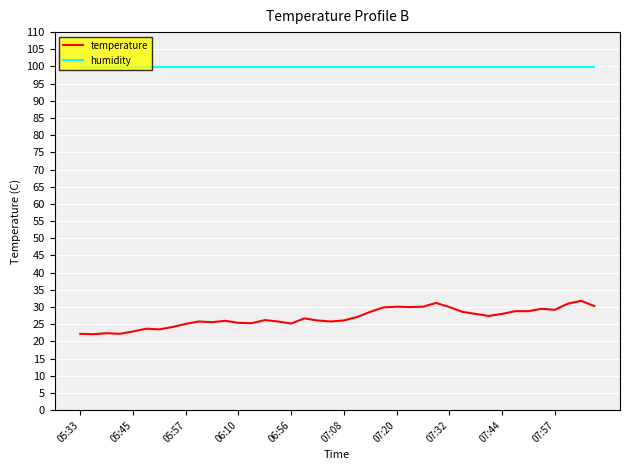

What is the average value of the temperature series?

26.9